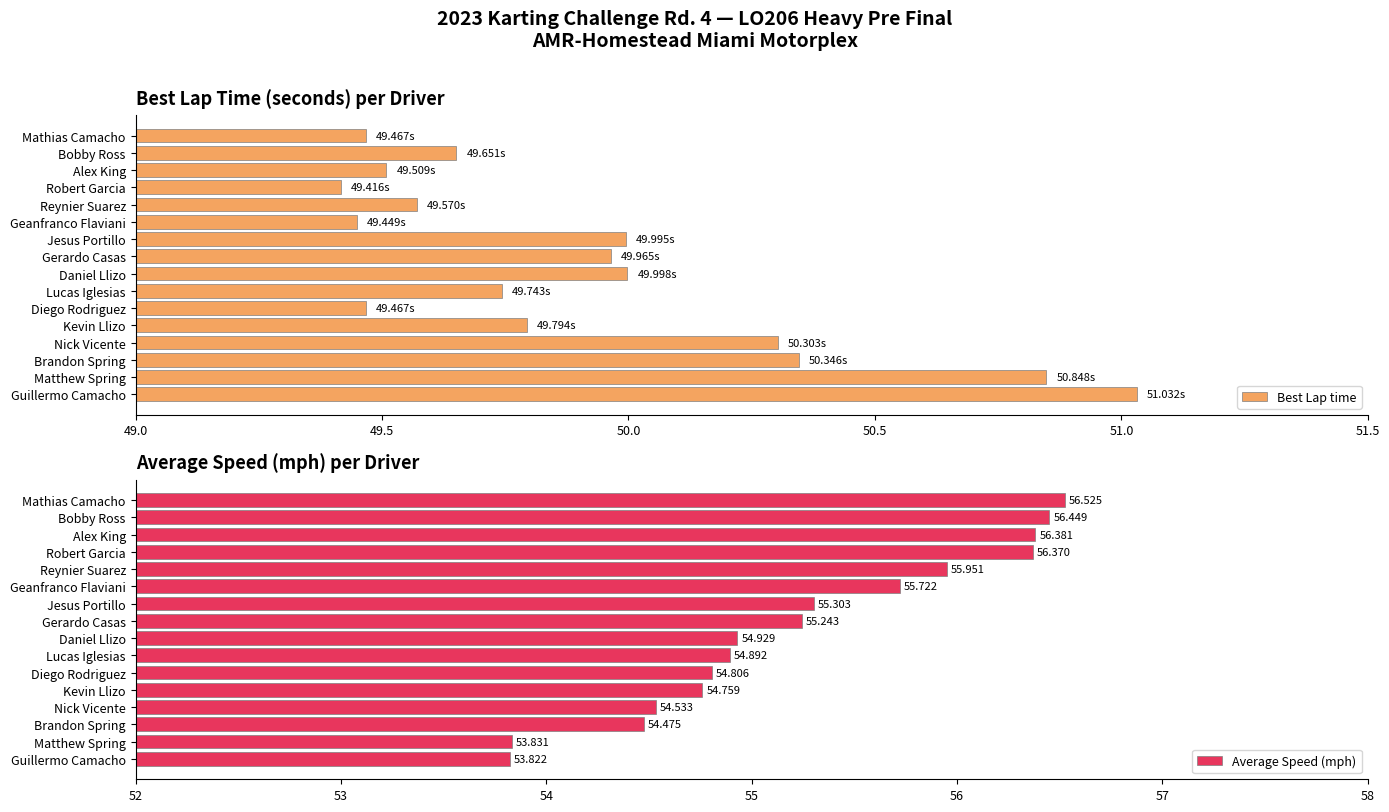

What is the difference between the maximum and minimum values in the Best Lap time series?

1.6